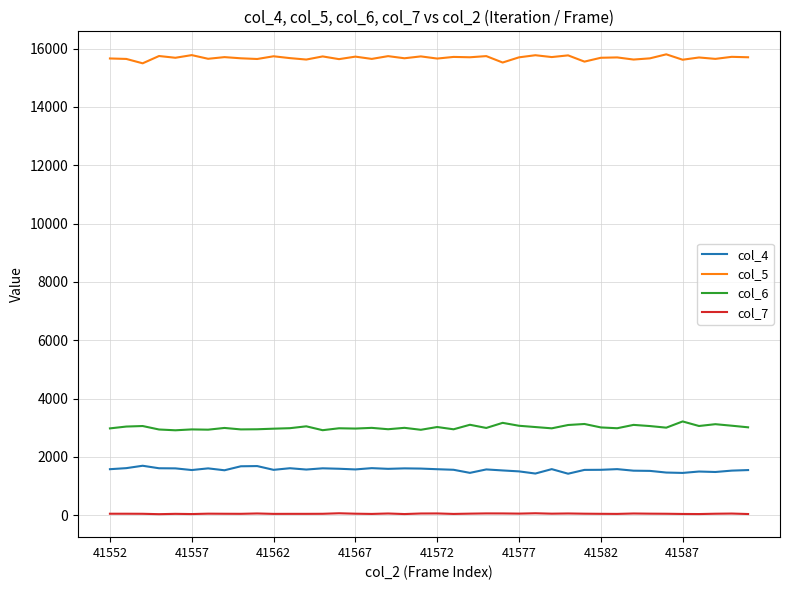

List the series in order of their peak value, highest first.

col_5, col_6, col_4, col_7